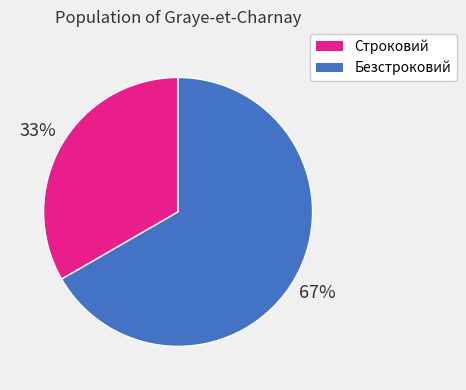

To the nearest percent, what is the combined percentage of Строковий and Безстроковий?

100%